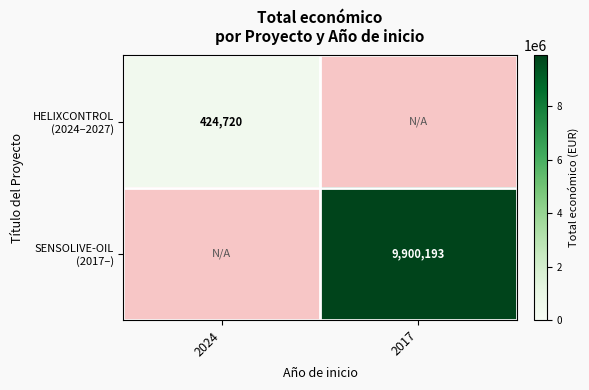

What is the highest value of the HELIXCONTROL (2024–2027) series?

424720